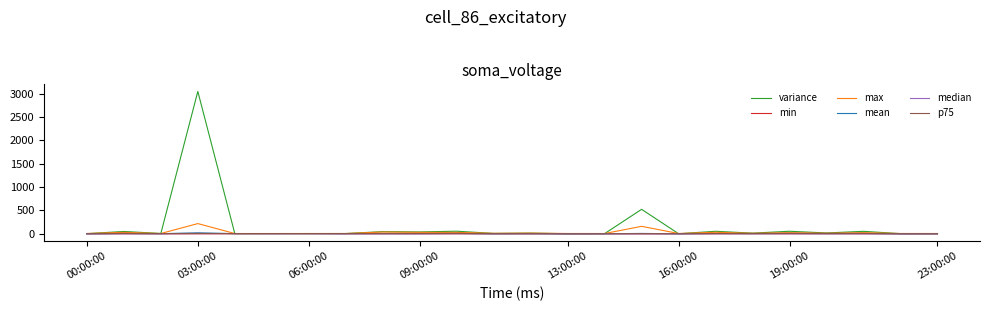

Which series has the largest total across all categories?

variance